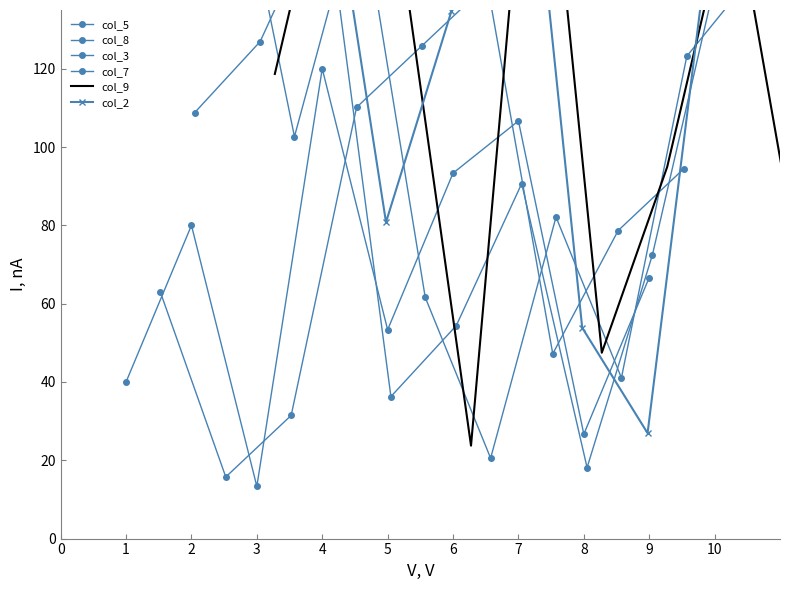

What is the greatest value displayed?

242.4